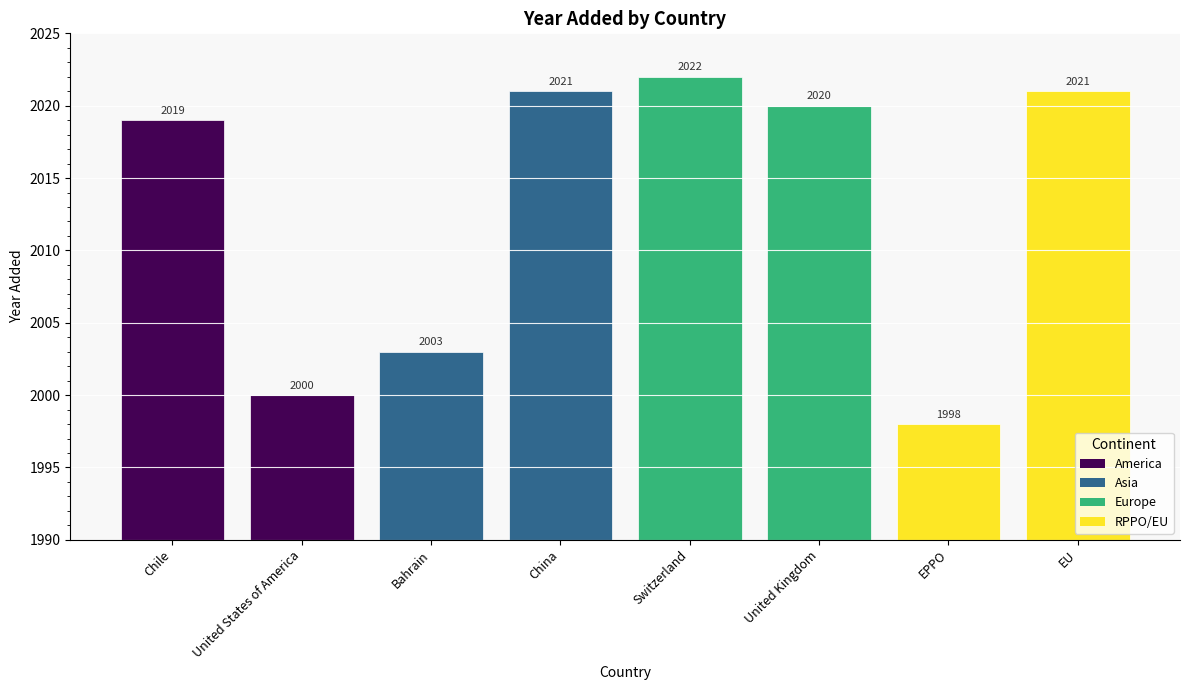

What is the sum of all values?

16104